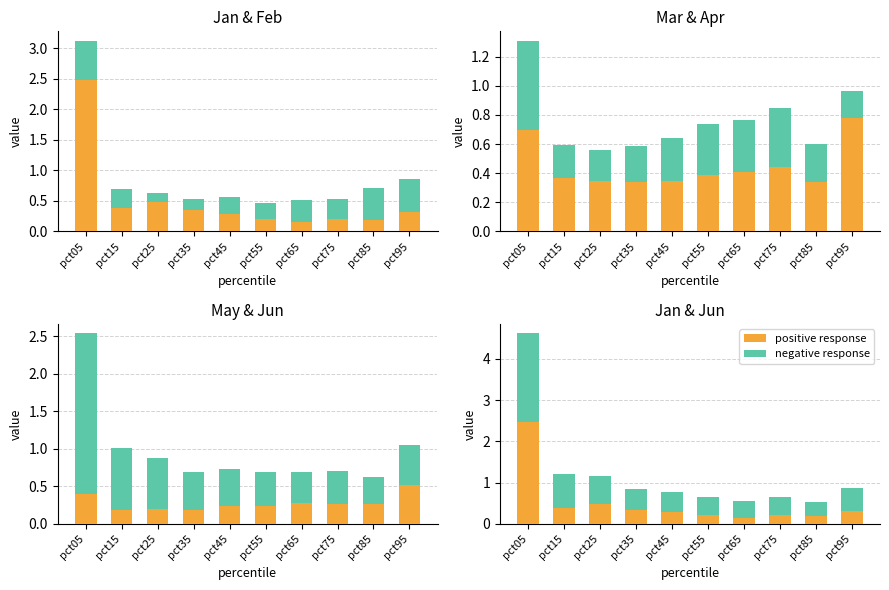

What is the sum of all negative response values?

6.8